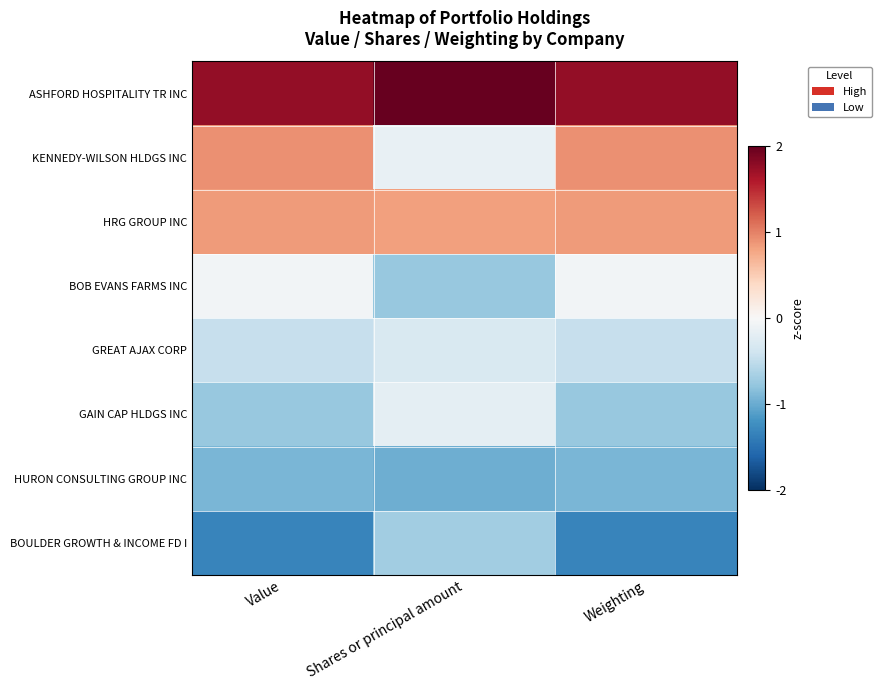

How many distinct data groups are displayed?

8